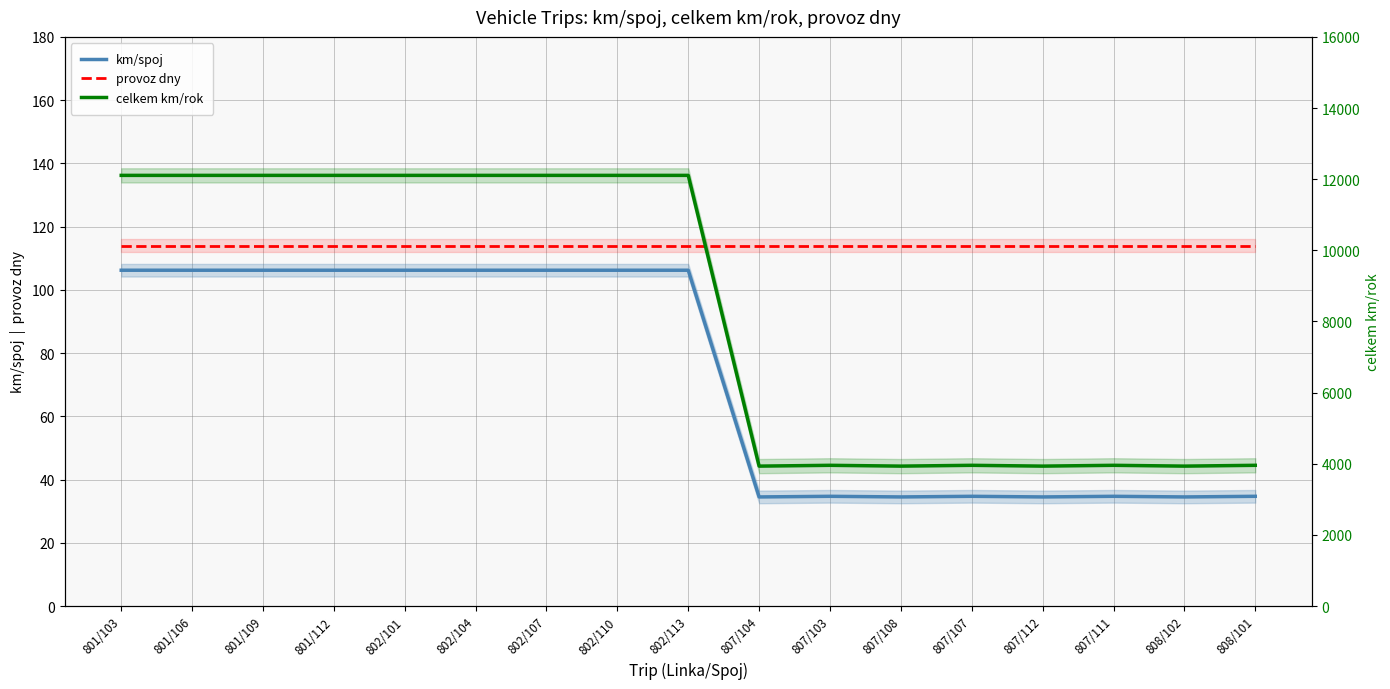

What value does the km/spoj series have at 807/103?

34.7